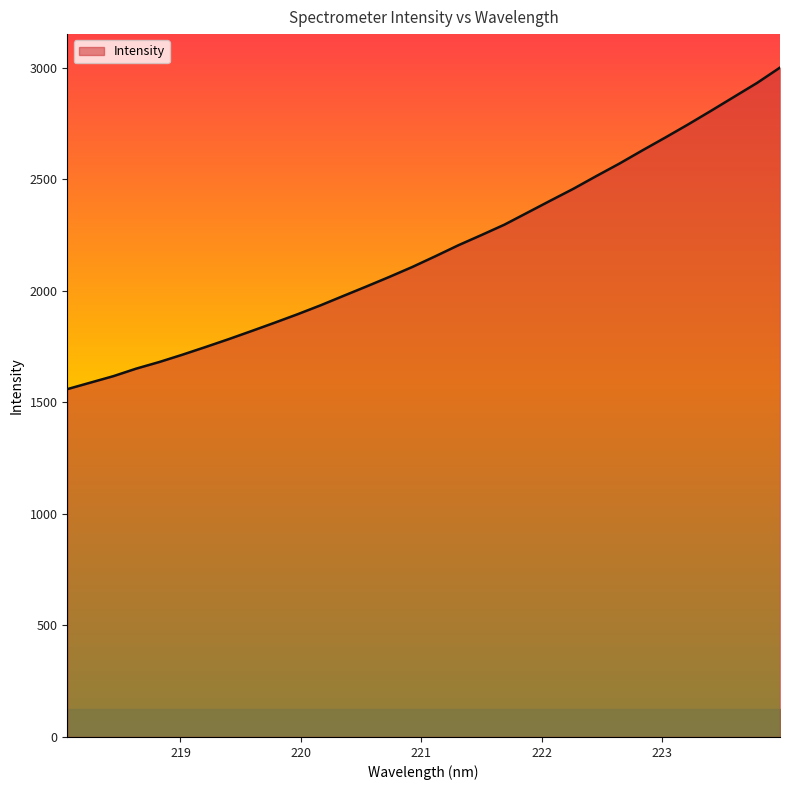

What is the difference between the maximum and minimum values?

1441.0